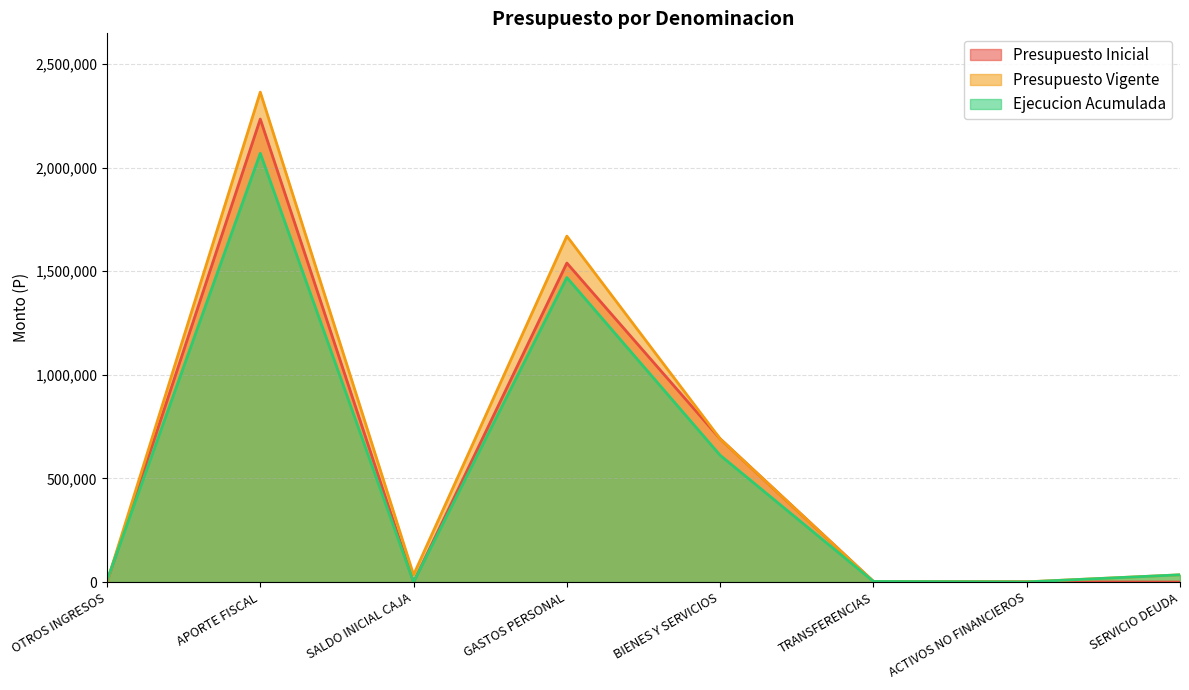

What are all the series names shown in the legend?

Presupuesto Inicial, Presupuesto Vigente, Ejecucion Acumulada